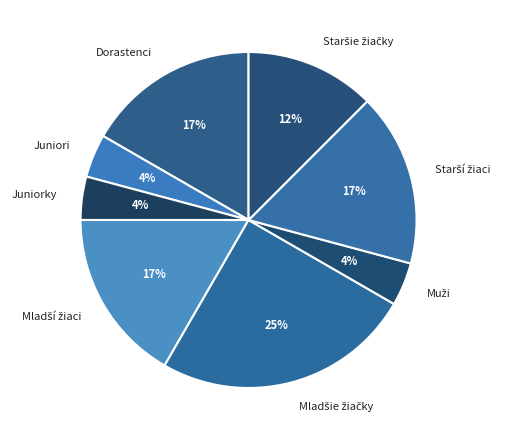

How many segments does this pie chart have?

8